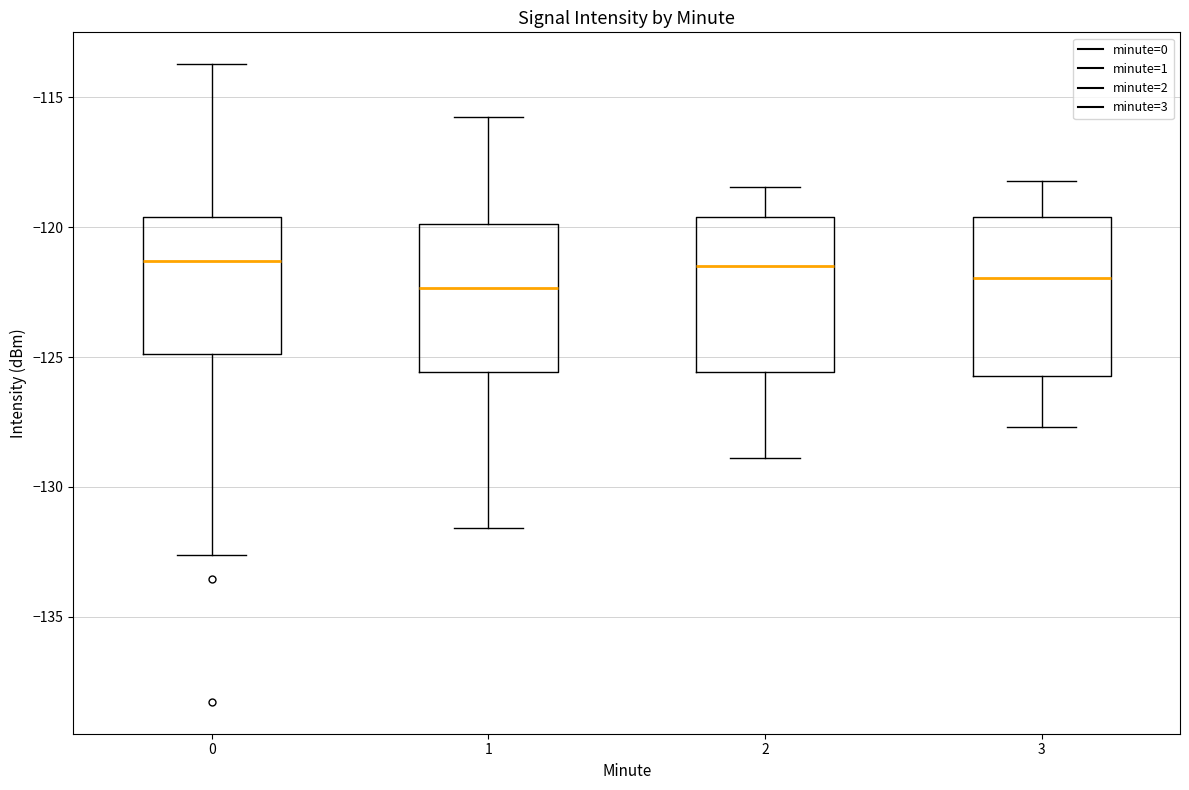

Where does the lower whisker of the box at x = 3 end on the y-axis? The values are not printed on the chart, so give them approximately, as read against the axis.

-127.5